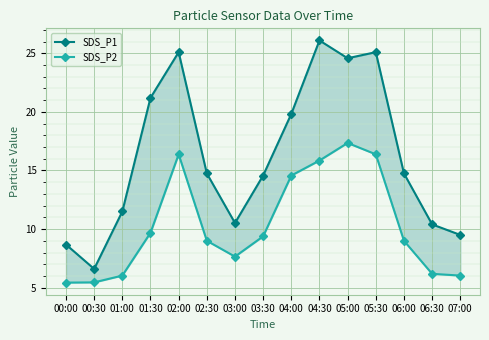

How many values in the SDS_P2 series are below 9?

6